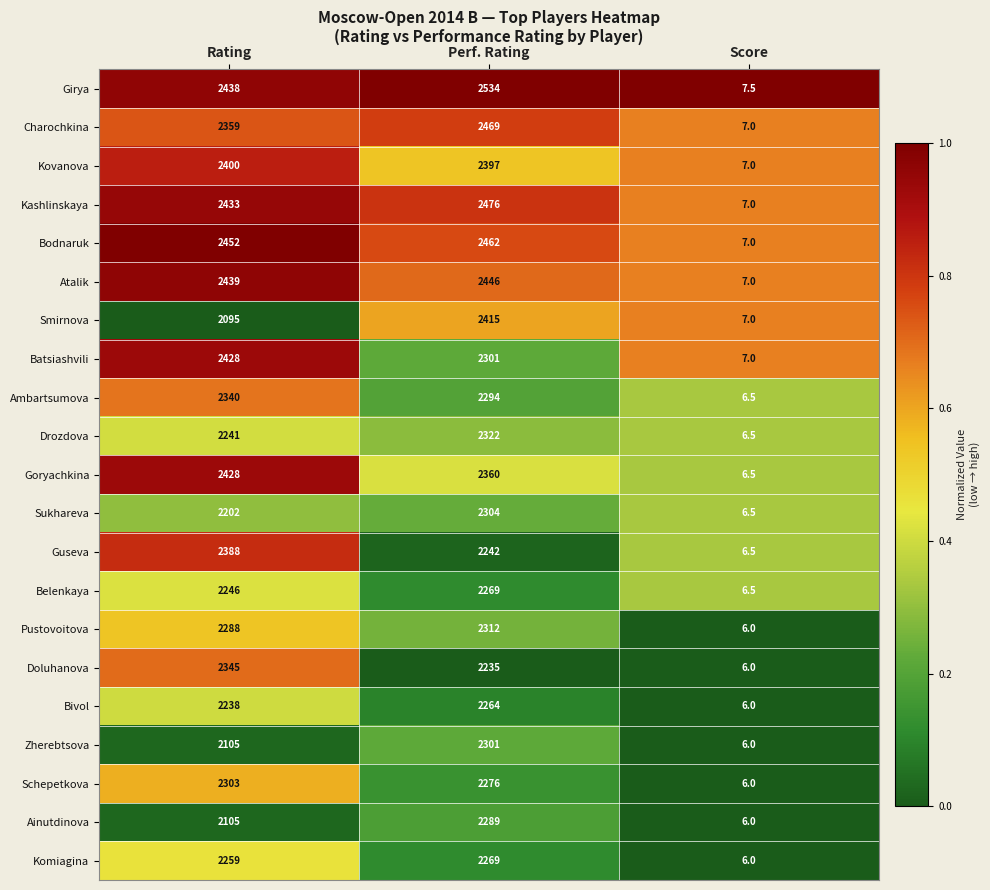

Which category has the highest value in the Zherebtsova series?

Perf. Rating